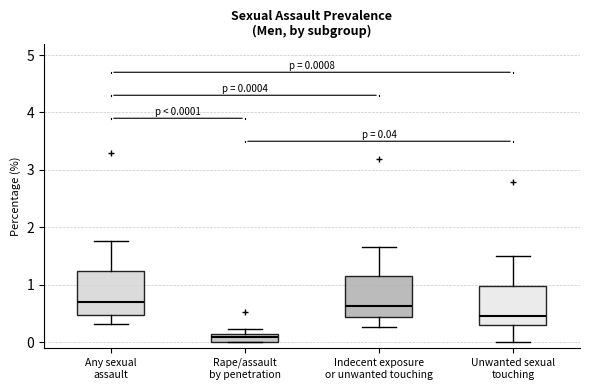

Which box's median line is the lowest?

Rape/assault by penetration